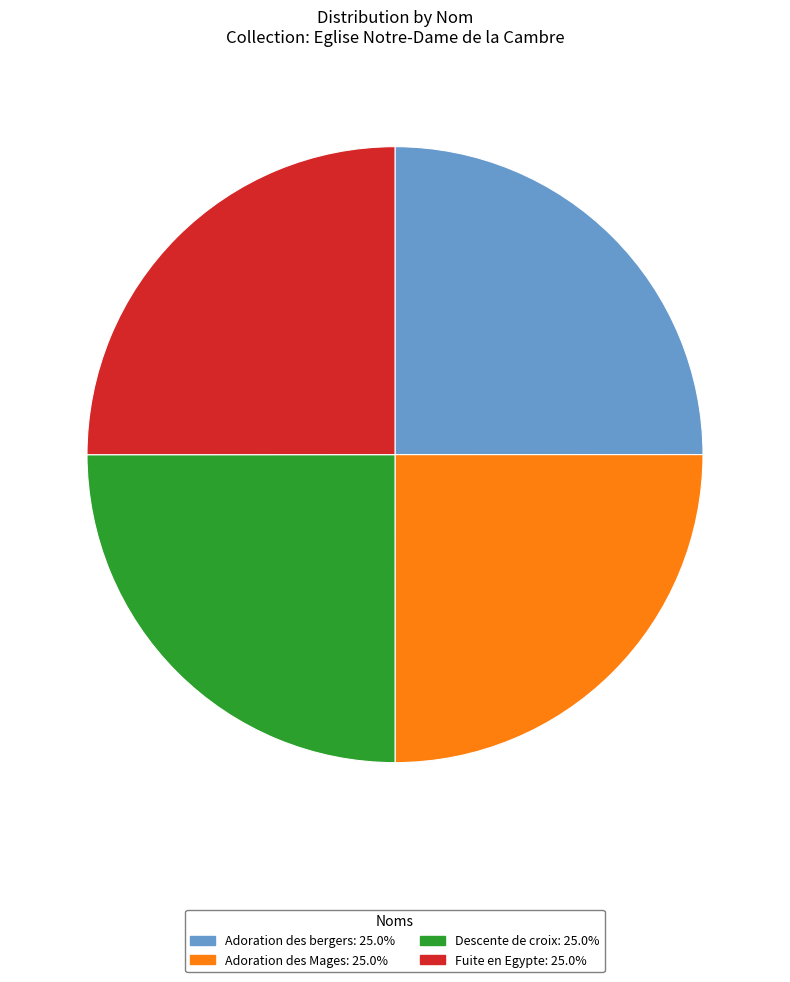

Is there a majority slice in this chart?

No